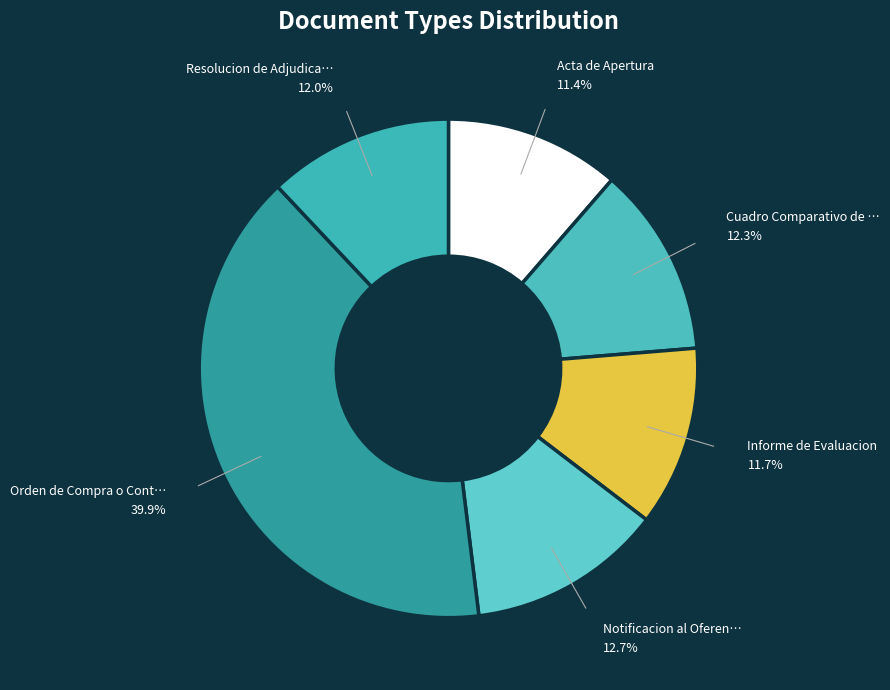

How many segments does this pie chart have?

6